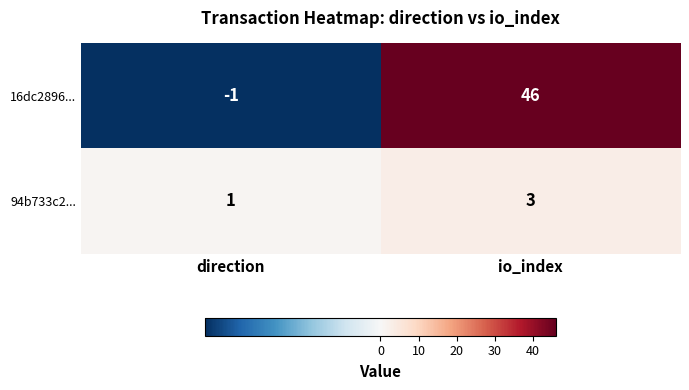

Reading right to left, transcribe all the data shown in this chart.

16dc2896...: 46	-1
94b733c2...: 3	1